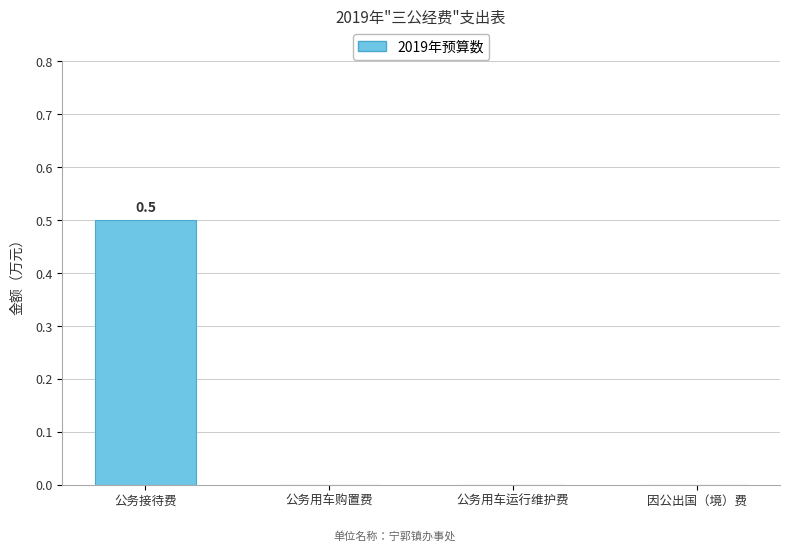

How many distinct data groups are displayed?

1